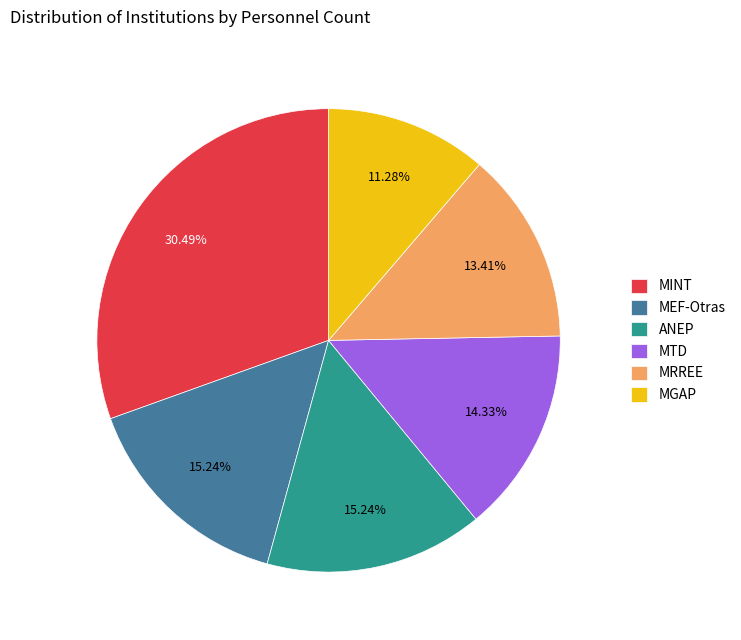

What percentage do MINT and ANEP together represent?

45.7%